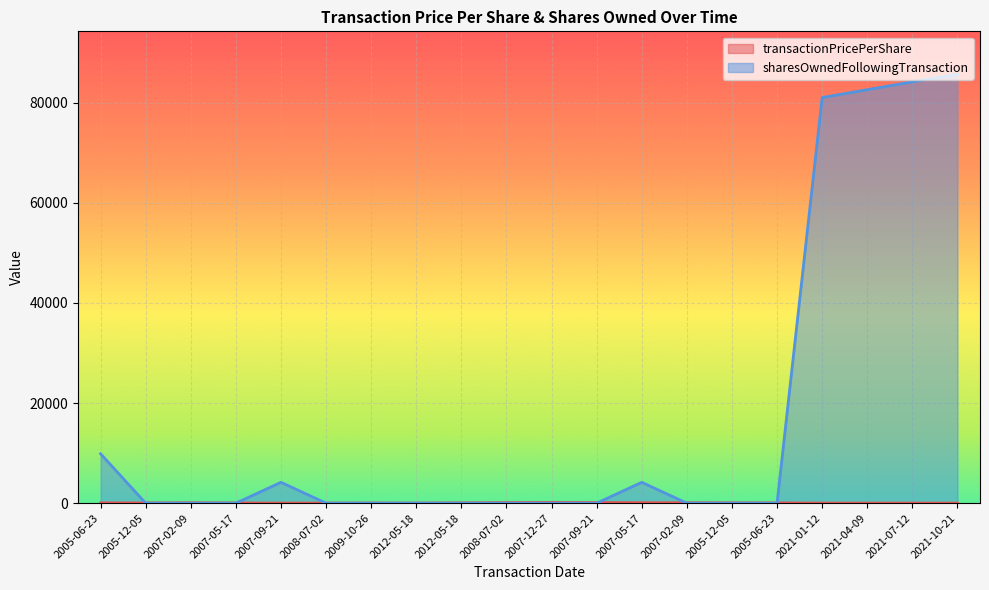

How many values in the sharesOwnedFollowingTransaction series exceed 0?

7